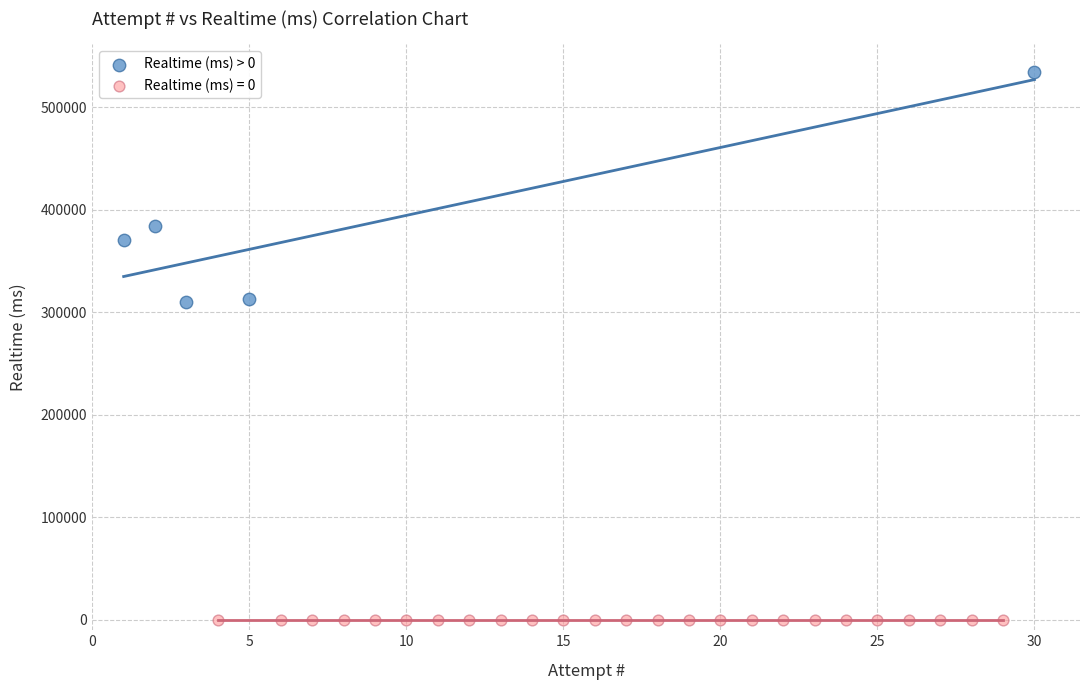

Which series contains the highest Y value?

Realtime (ms) > 0